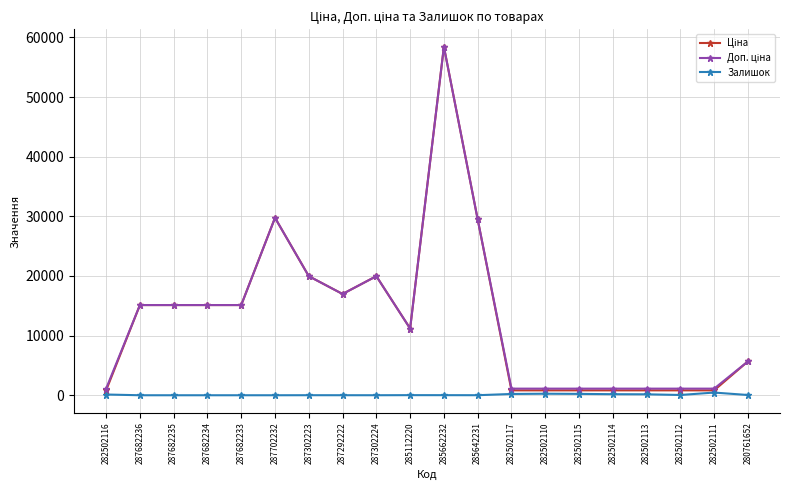

How many categories are shown in the chart?

20